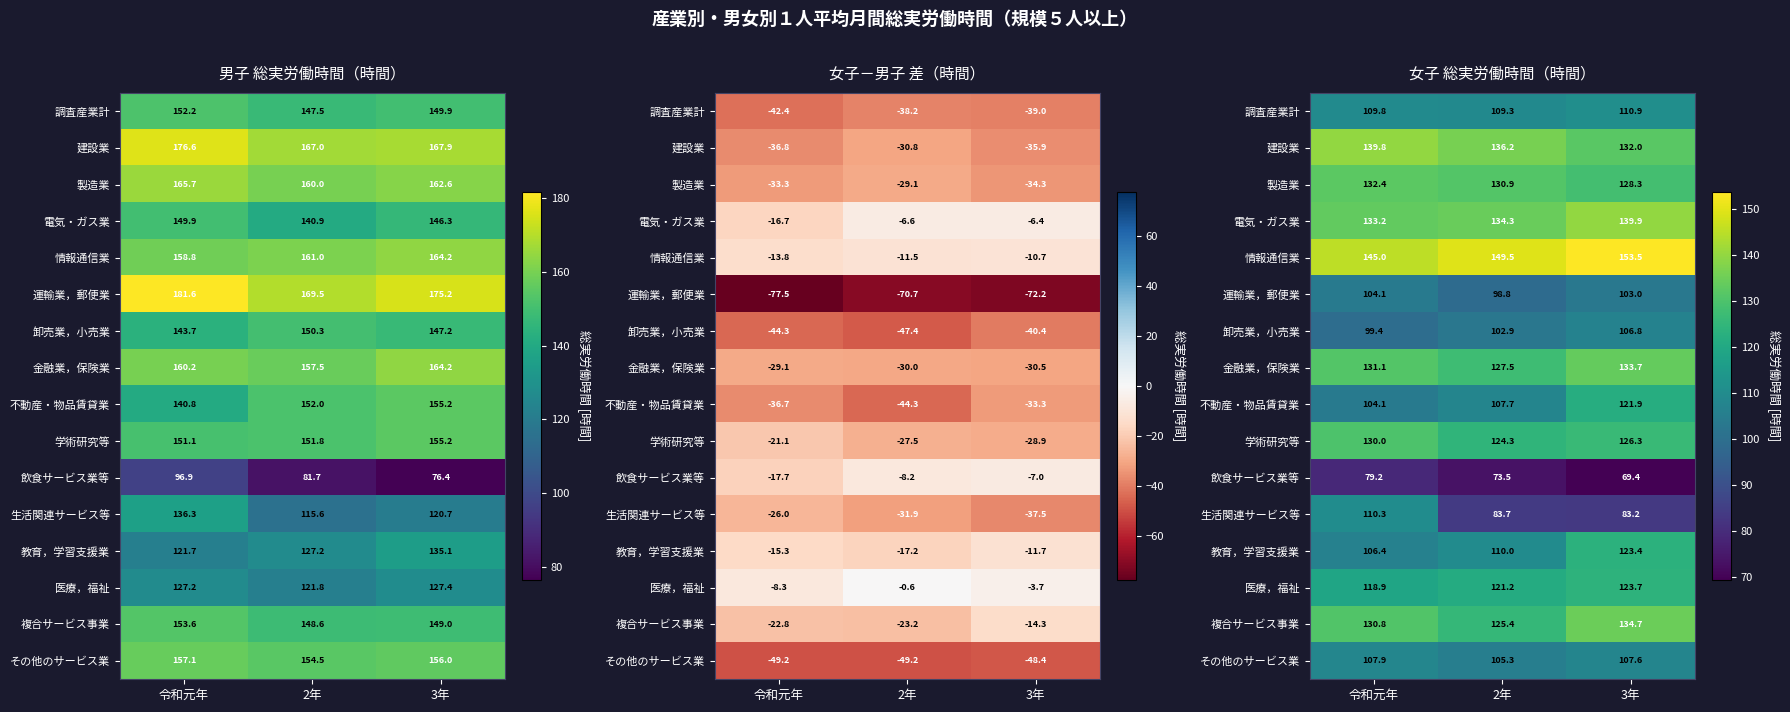

How many distinct data groups are displayed?

16